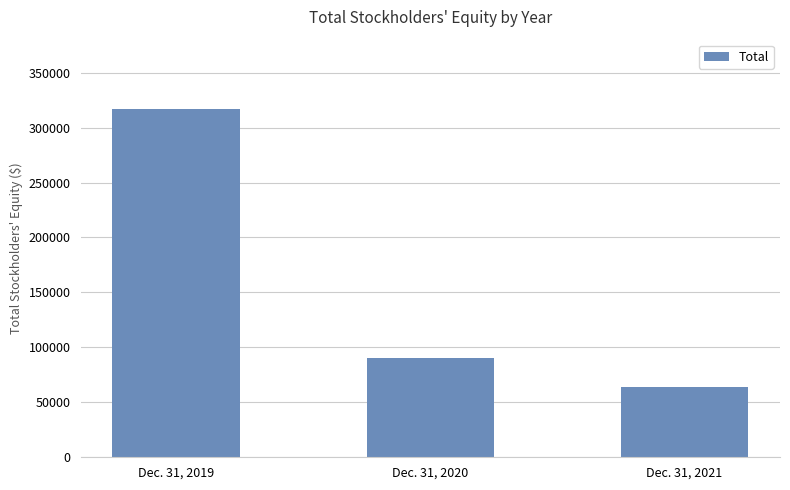

Which category has the highest value across all series?

Dec. 31, 2019